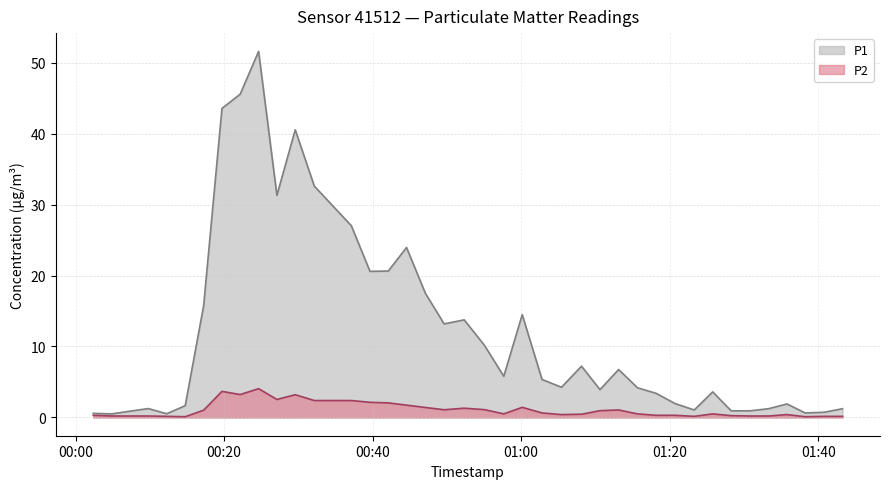

Which series has the largest range (max minus min)?

P1